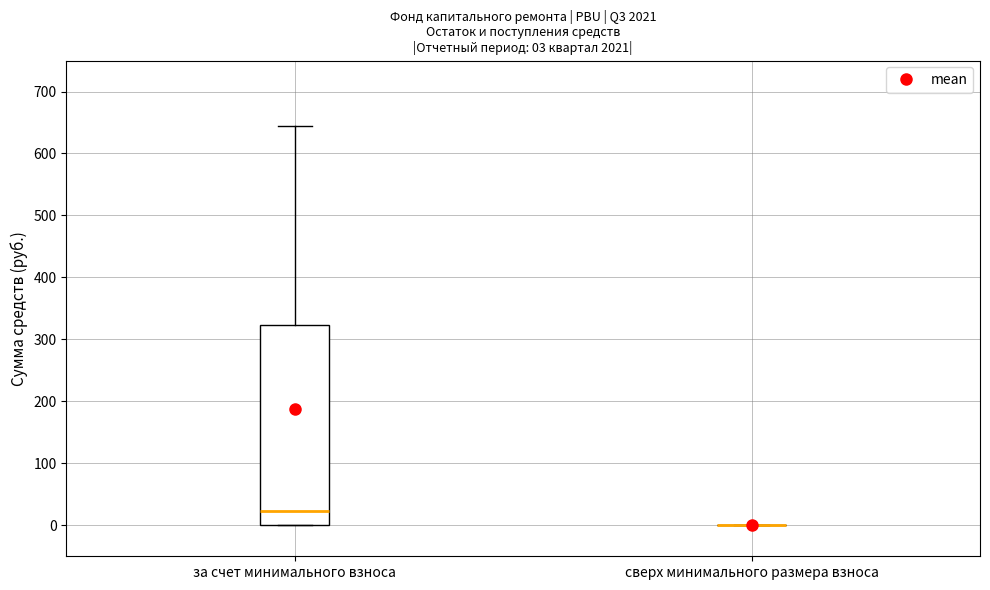

Which box is the tallest, from its lower edge to its upper edge?

за счет минимального взноса